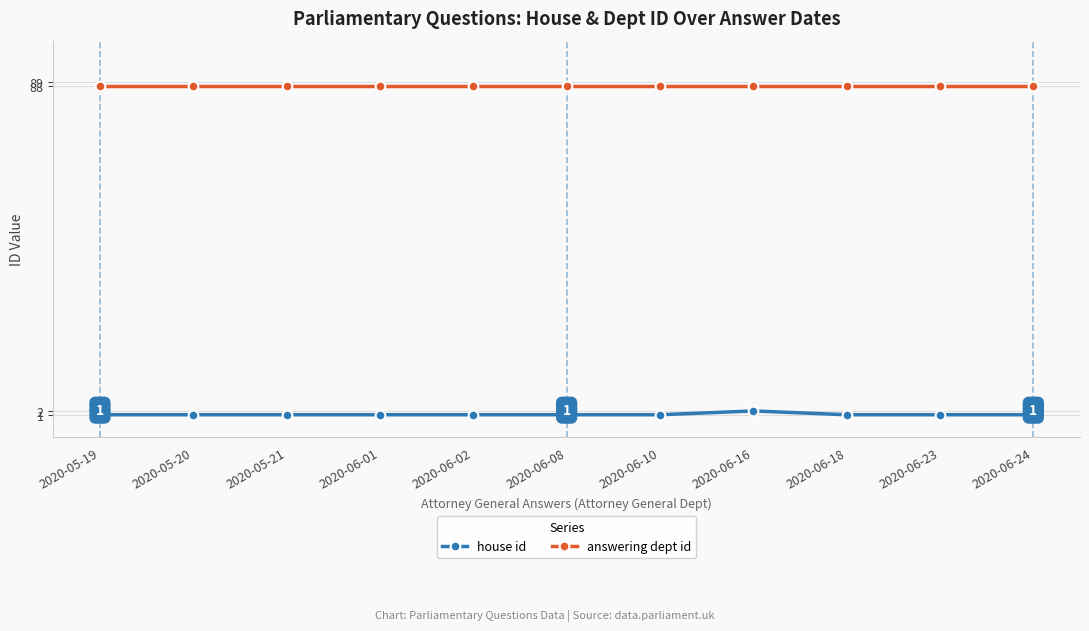

List the series in order of their peak value, highest first.

answering dept id, house id